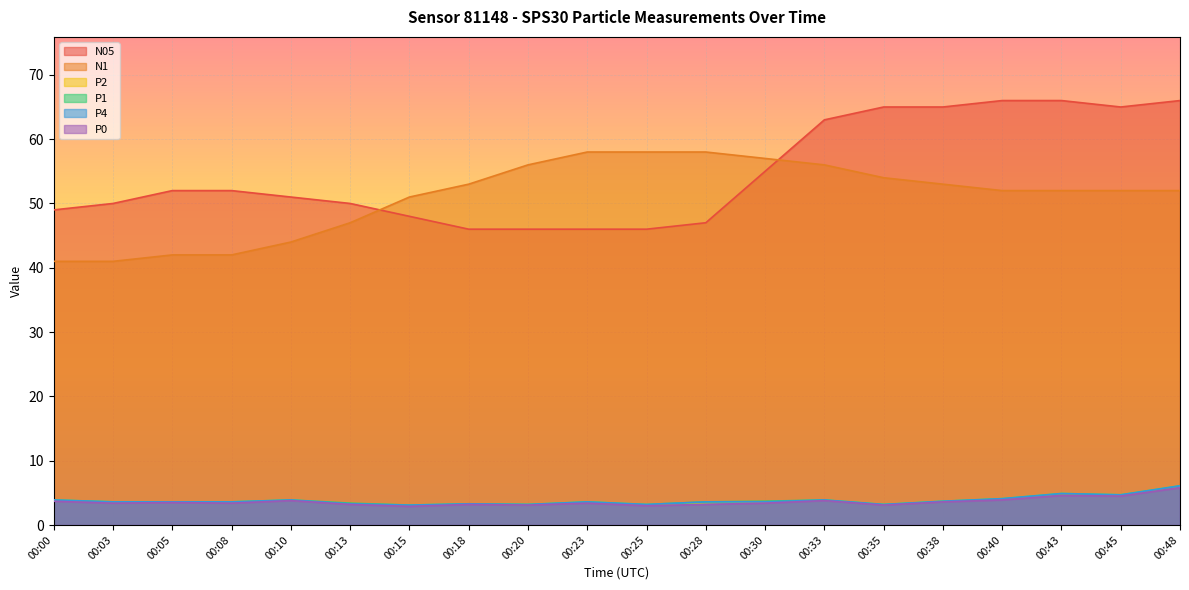

How many categories are shown in the chart?

20